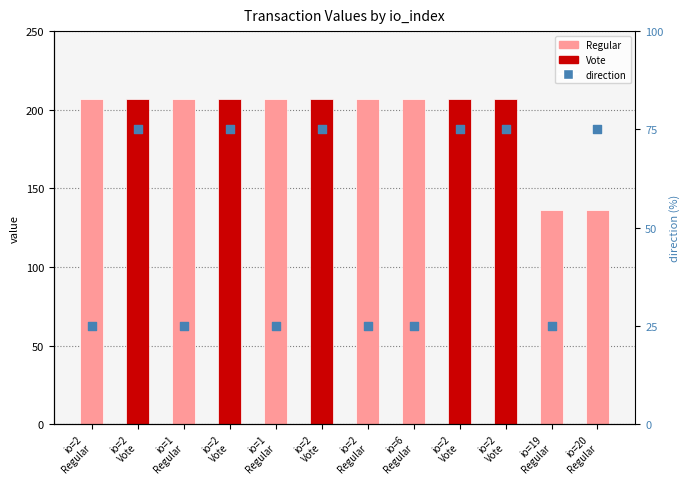

Which has a higher value, io=2
Regular or io=1
Regular?

io=2
Regular